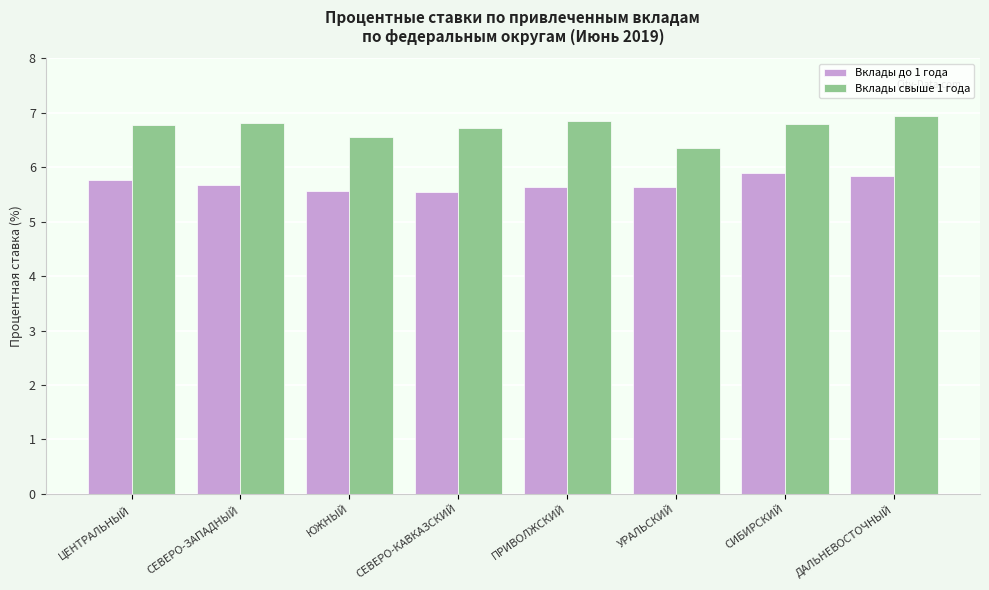

Between СЕВЕРО-КАВКАЗСКИЙ and ПРИВОЛЖСКИЙ, which series saw the biggest shift?

Вклады свыше 1 года